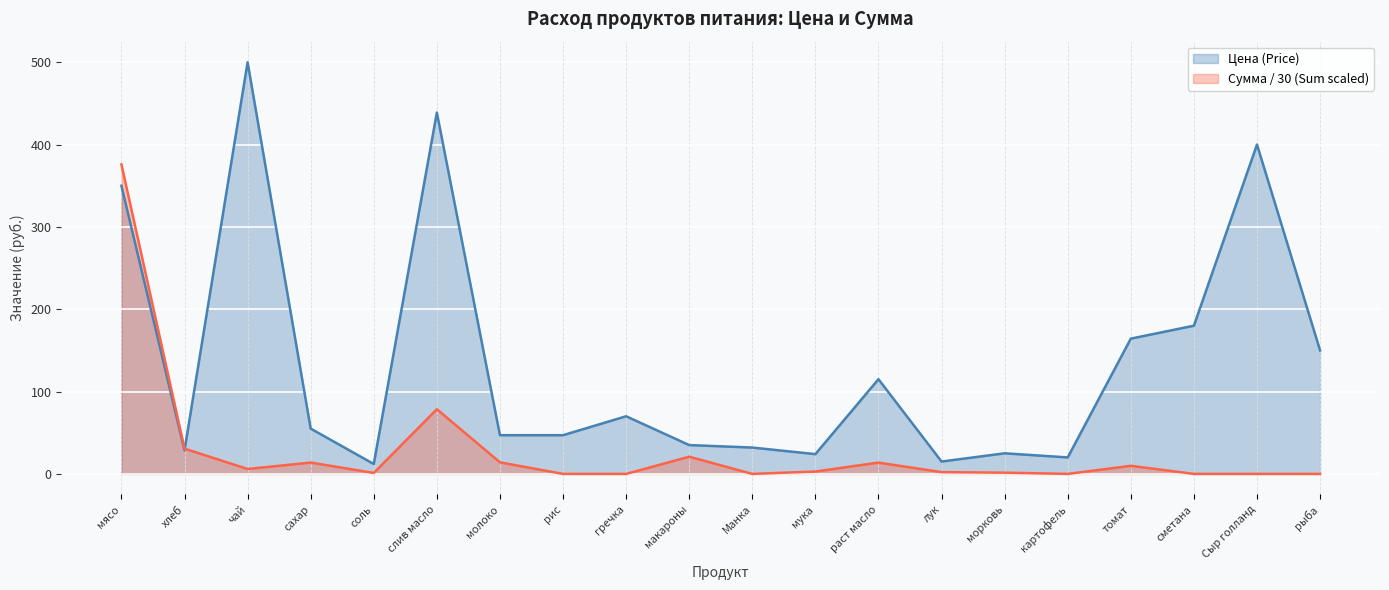

Does the chart display data point markers on the line(s)?

No